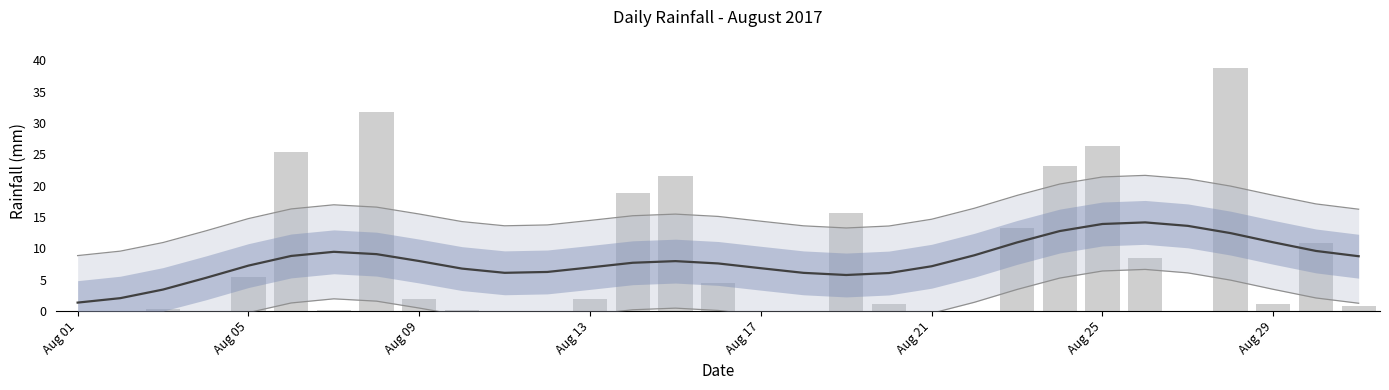

Reading right to left, list all the values displayed in this chart.

0.8	10.8	1.2	38.8	0.0	8.4	26.4	23.2	13.2	0.0	0.0	1.2	15.6	0.0	0.0	4.4	21.6	18.8	2.0	0.0	0.0	0.2	2.0	31.8	0.2	25.4	5.4	0.0	0.4	0.0	0.0